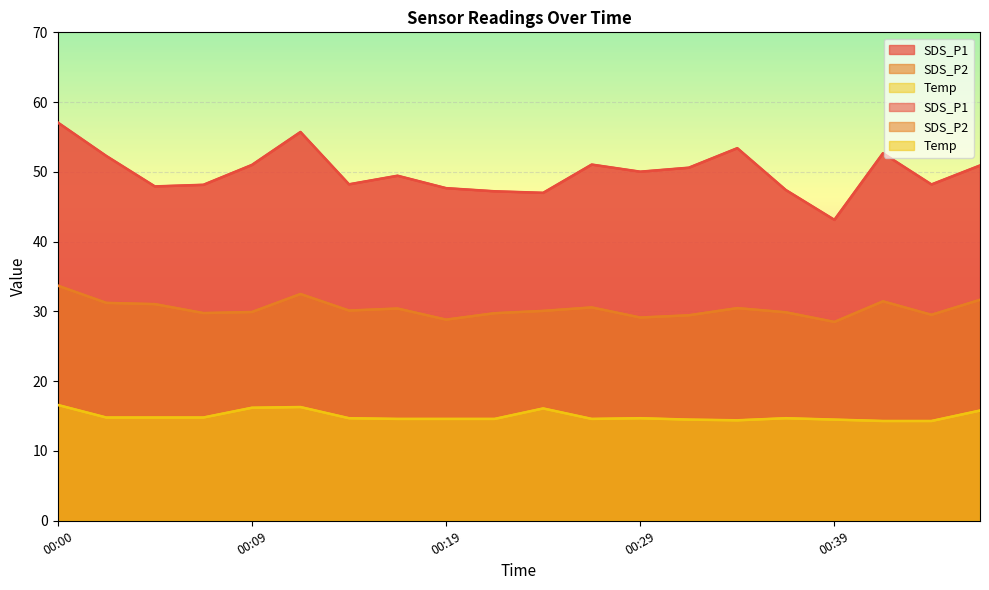

What is the value of the Temp point at the 8th from the left?

14.6